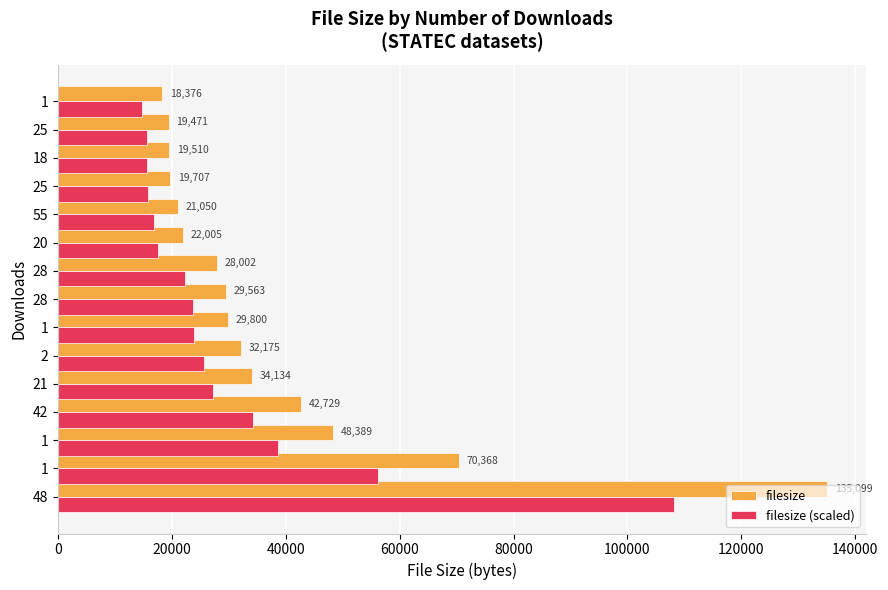

How many data points does each series have?

15